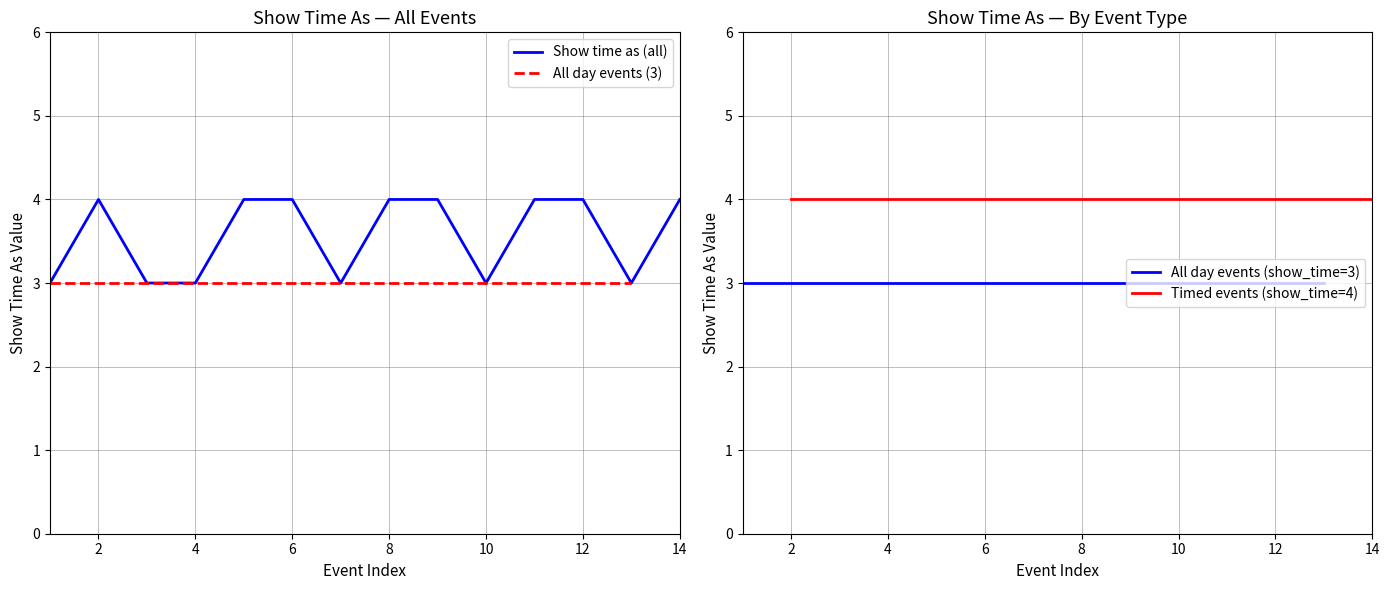

What is the approximate value of Show time as (all) at 12?

4